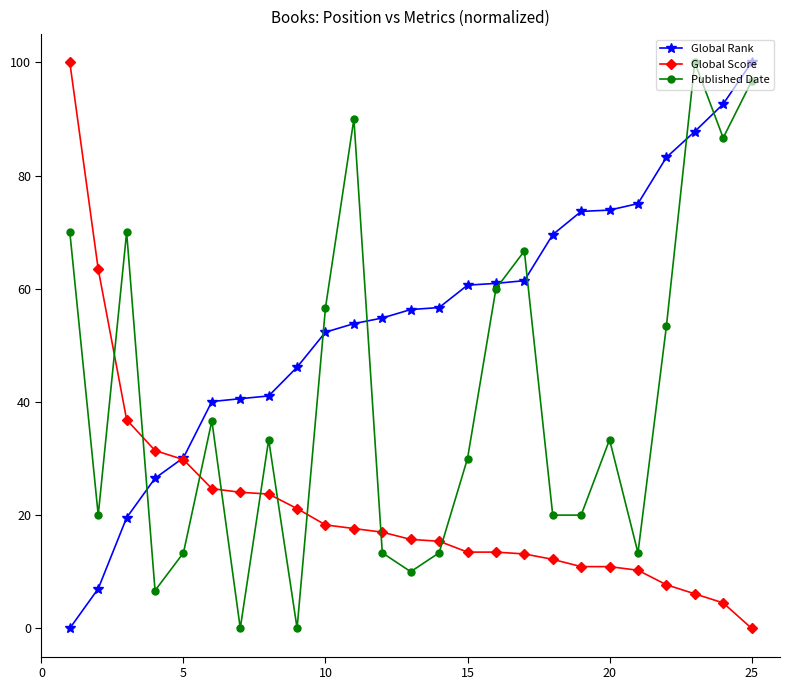

Is this an area chart (filled region under the line)?

No